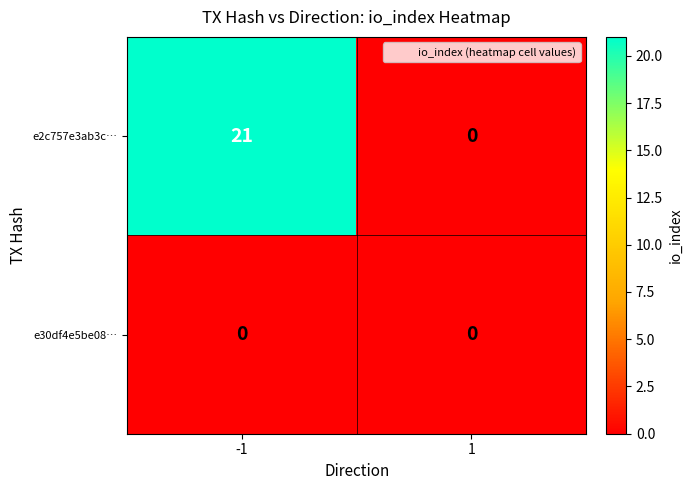

What is the sum of all e2c757e3ab3c… values?

21